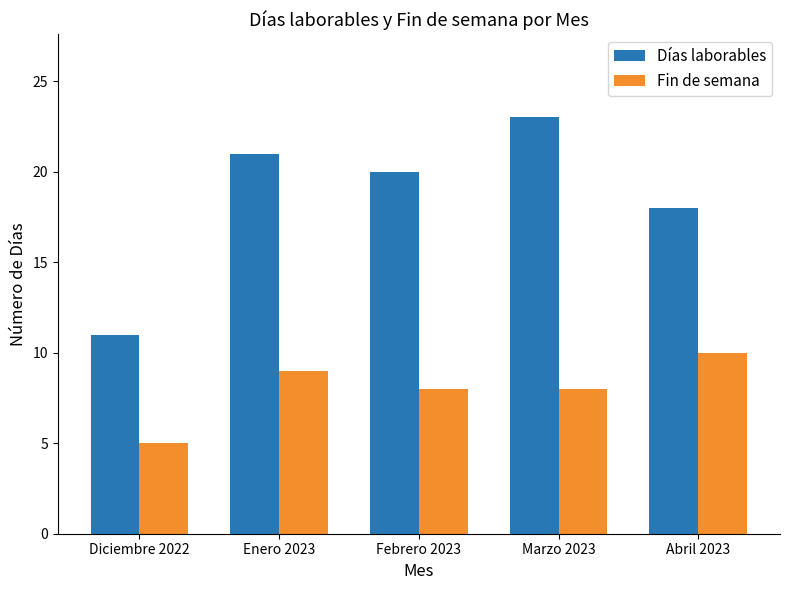

What is the difference between the maximum and minimum values in the Fin de semana series?

5